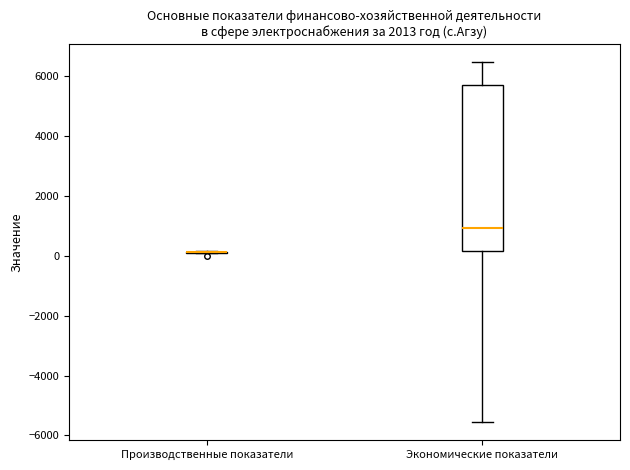

Reading left to right, transcribe this box plot: for each box, give where its median line is, the range the box spans, and where its two whiskers end, as read against the y-axis. The values are not printed on the chart, so give them approximately, as read against the axis.

Производственные показатели: box collapsed to a line at 200, whiskers 200 to 200
Экономические показатели: median 1000, box 200 to 5800, whiskers -5600 to 6400